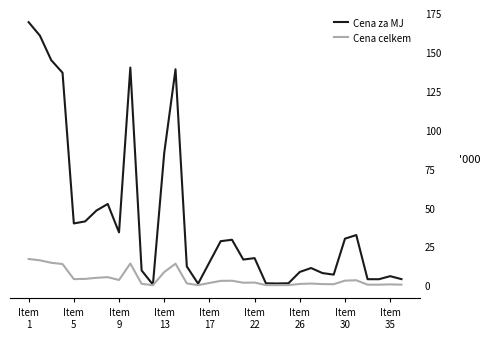

What is the average value of the Cena za MJ series?

42.3